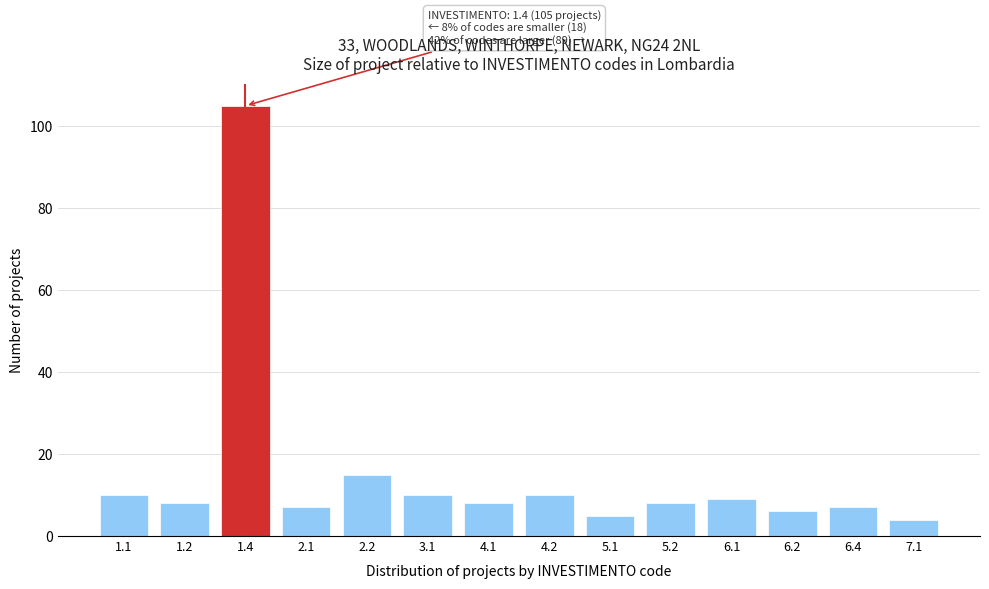

Reading right to left, extract all data points from this chart.

7.1=4	6.4=7	6.2=6	6.1=9	5.2=8	5.1=5	4.2=10	4.1=8	3.1=10	2.2=15	2.1=7	1.4=105	1.2=8	1.1=10